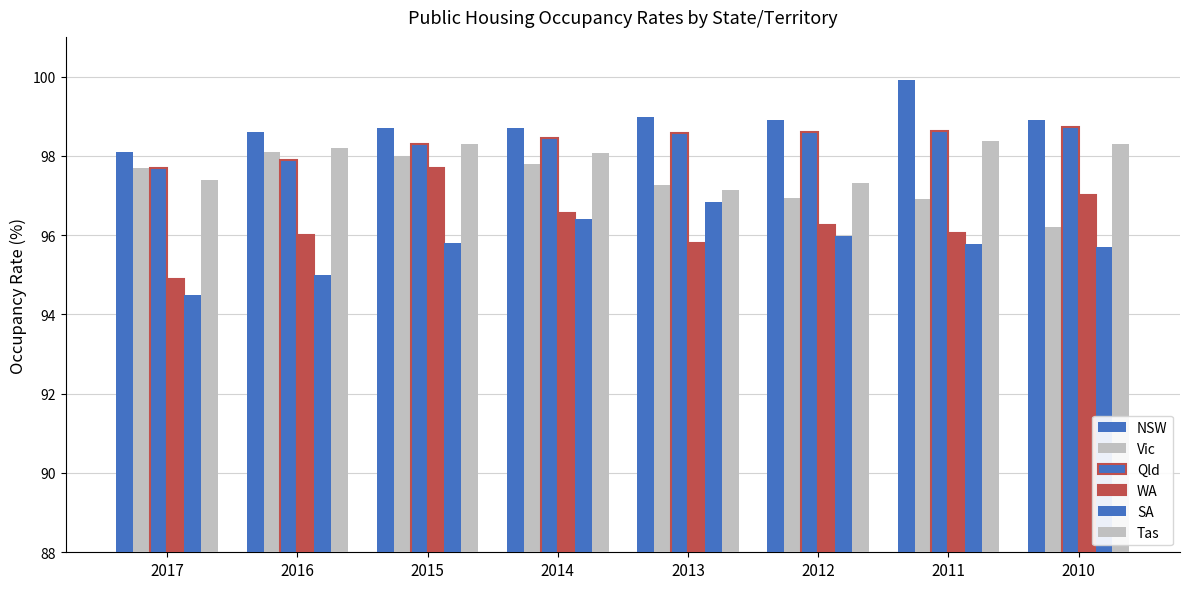

What is the average value of the Tas series?

97.9